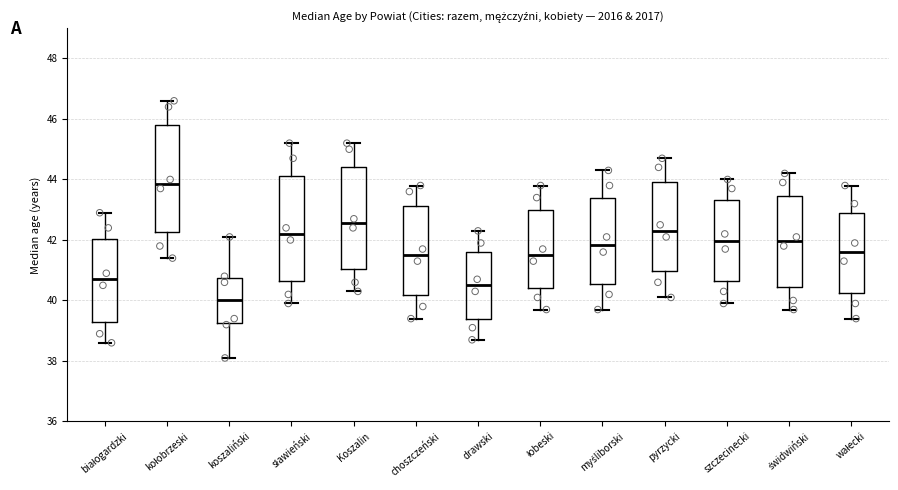

Where is the upper edge of the box for szczecinecki on the y-axis? The values are not printed on the chart, so give them approximately, as read against the axis.

43.4